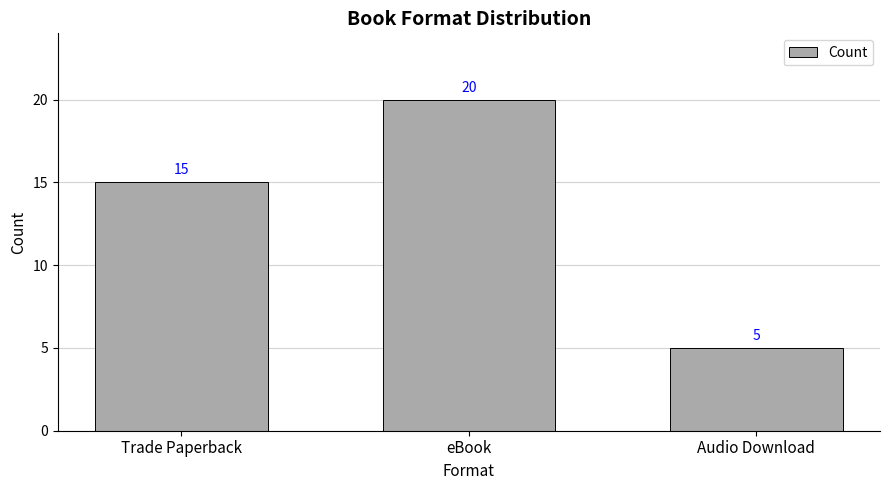

What is the label of the 3rd bar from the right?

Trade Paperback